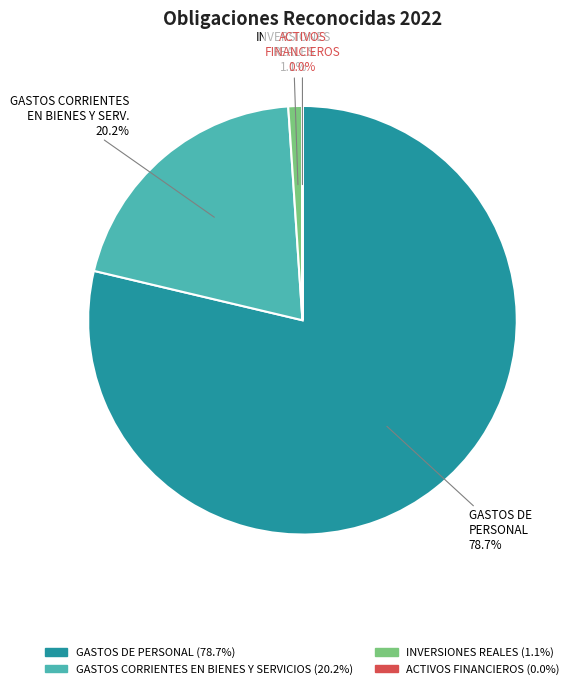

Does INVERSIONES REALES represent more than half of the total?

No